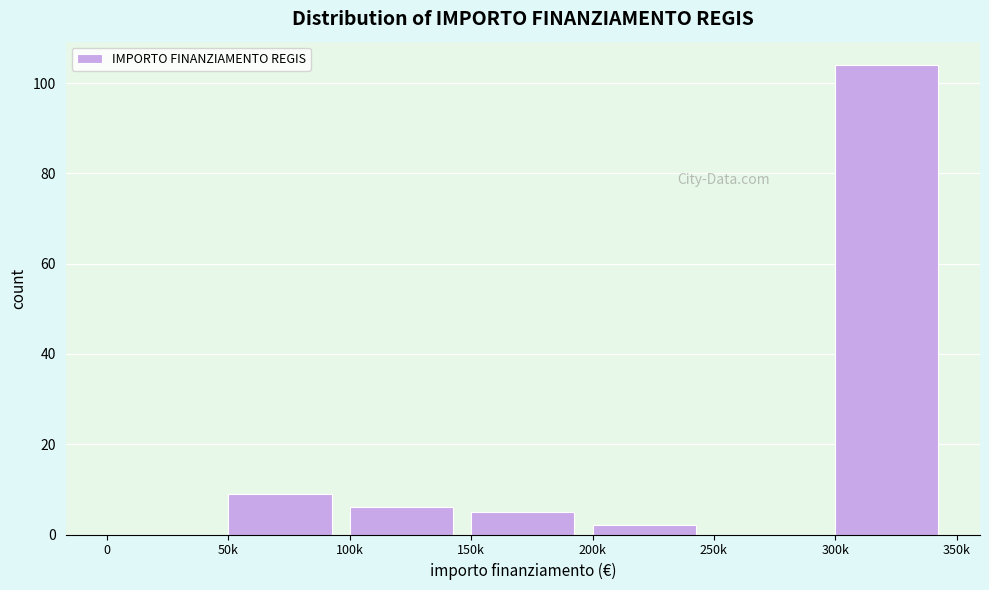

Reading right to left, extract all data points from this chart.

300k=104	250k=0	200k=2	150k=5	100k=6	50k=9	0=0